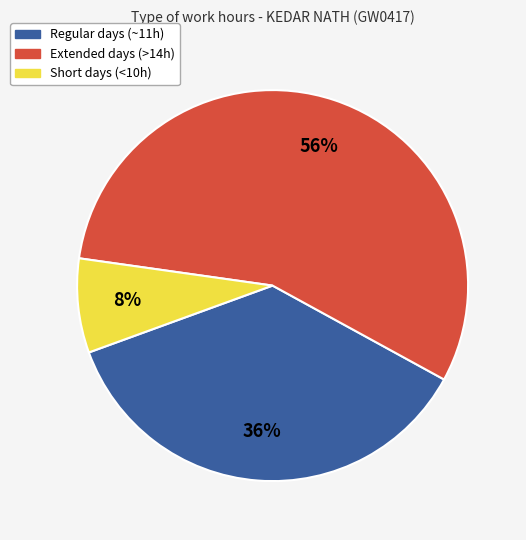

How many segments does this pie chart have?

3